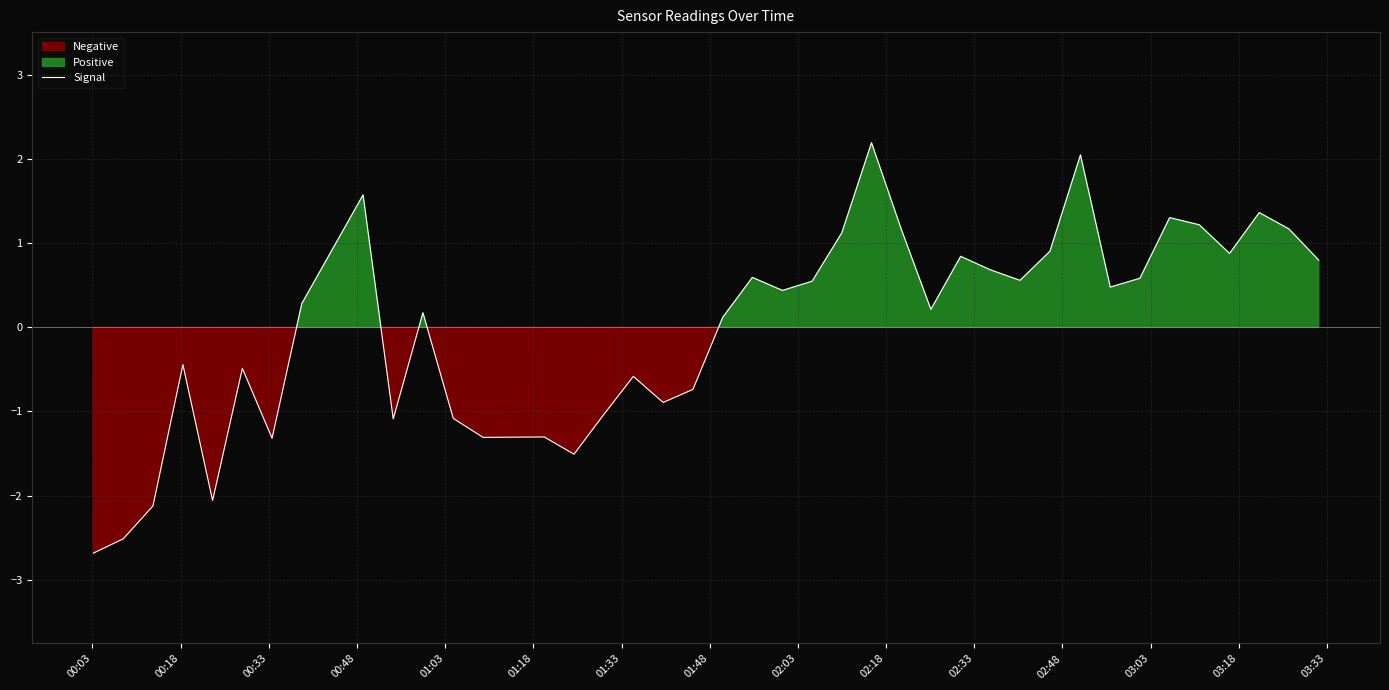

How many interior local valleys (lower than both neighbors) does the data have?

11